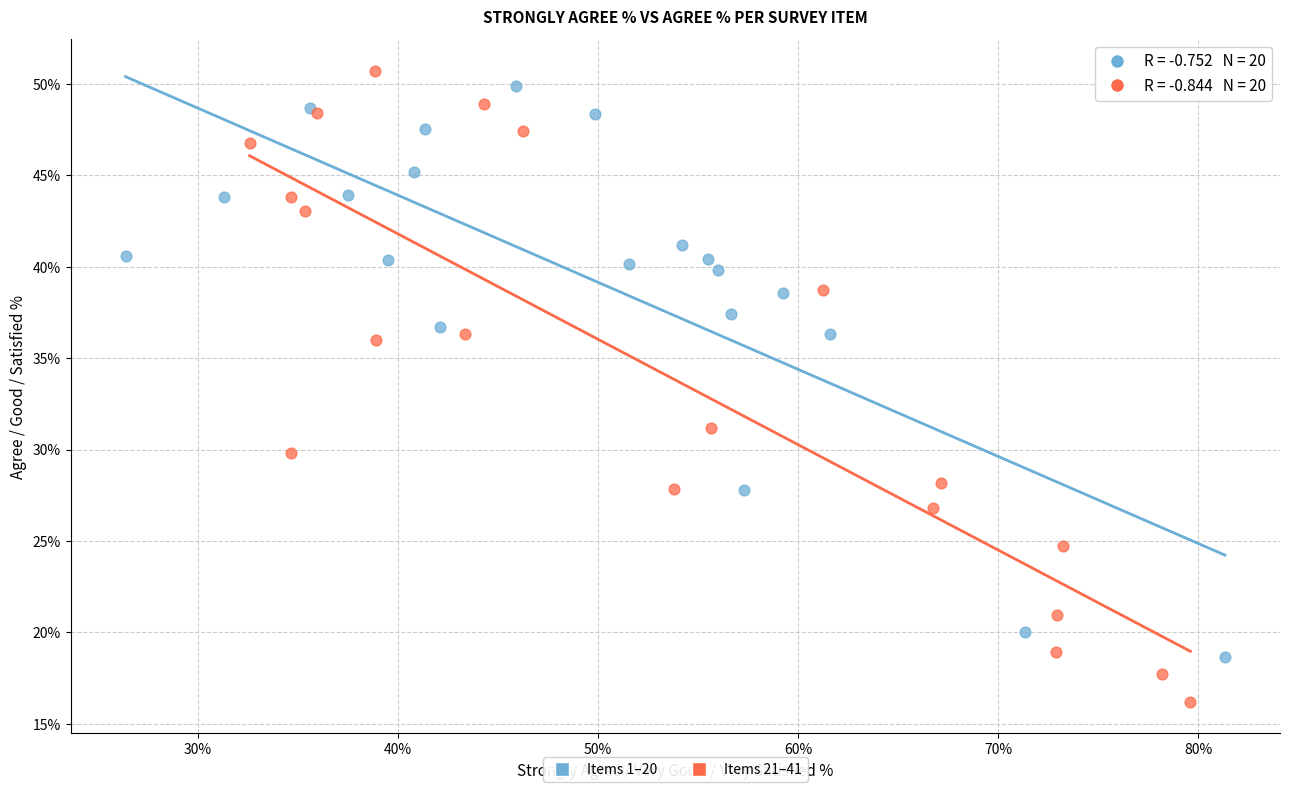

Which series reaches the minimum Y coordinate?

Items 21–41